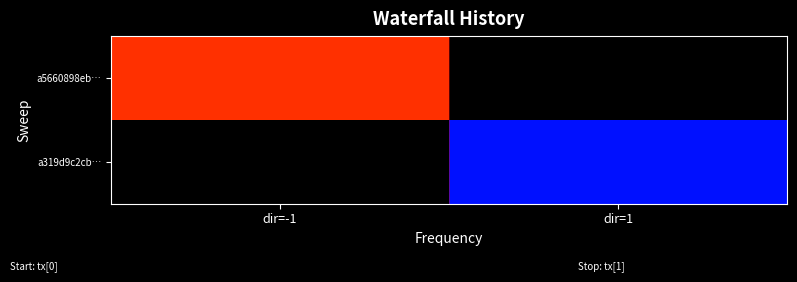

Between dir=-1 and dir=1, which is larger?

dir=1